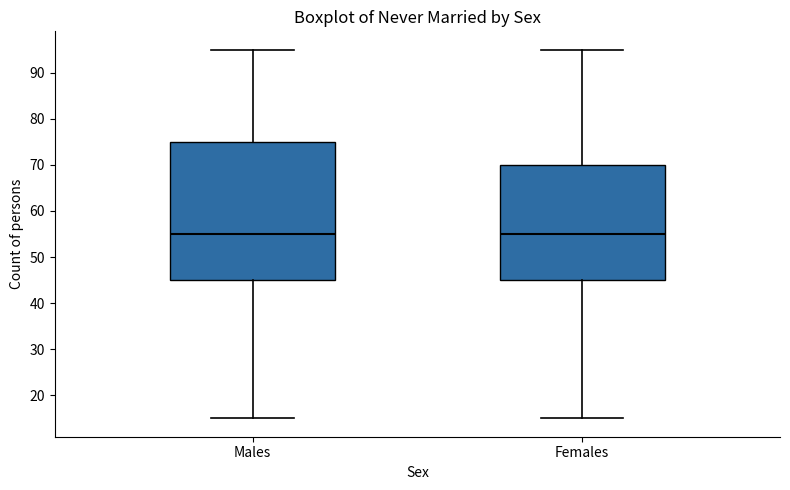

Reading left to right, read every box against the y-axis: the position of its median line, the range the box covers, and the ends of its whiskers. The values are not printed on the chart, so give them approximately, as read against the axis.

Males: median 55, box 45 to 75, whiskers 15 to 95
Females: median 55, box 45 to 70, whiskers 15 to 95